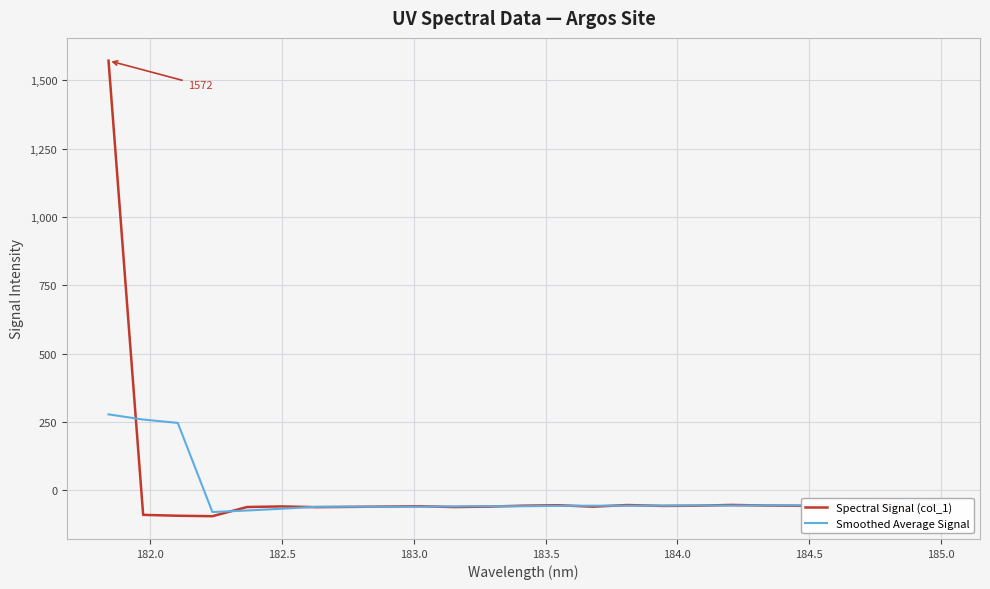

What is the highest value of the Spectral Signal (col_1) series?

1571.6